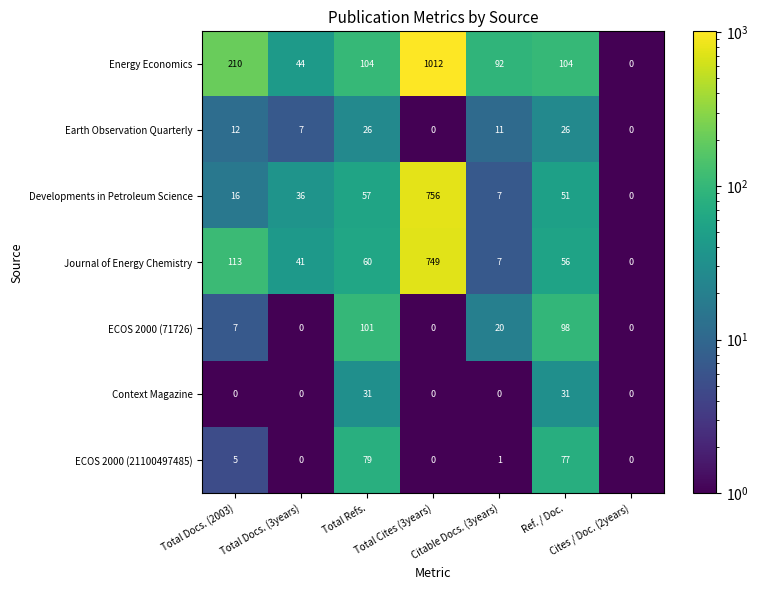

Which series has the largest total across all categories?

Energy Economics